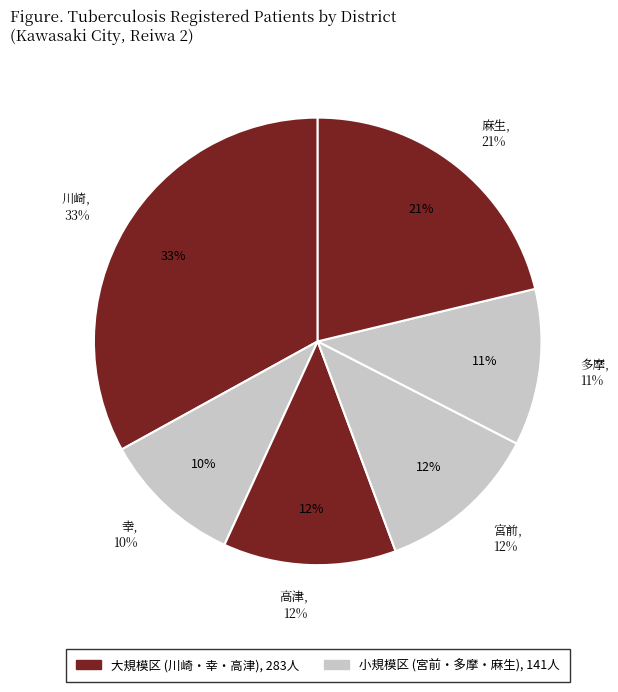

To the nearest percent, what is the difference between the 宮前 and 川崎 slice percentages?

21%